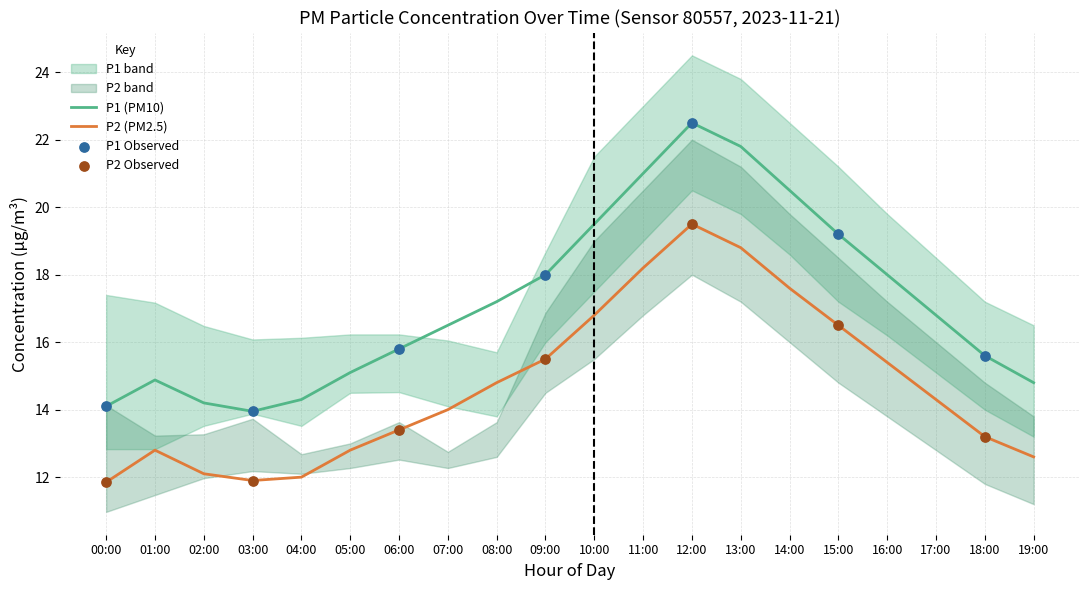

Which series contains the lowest Y value?

P2